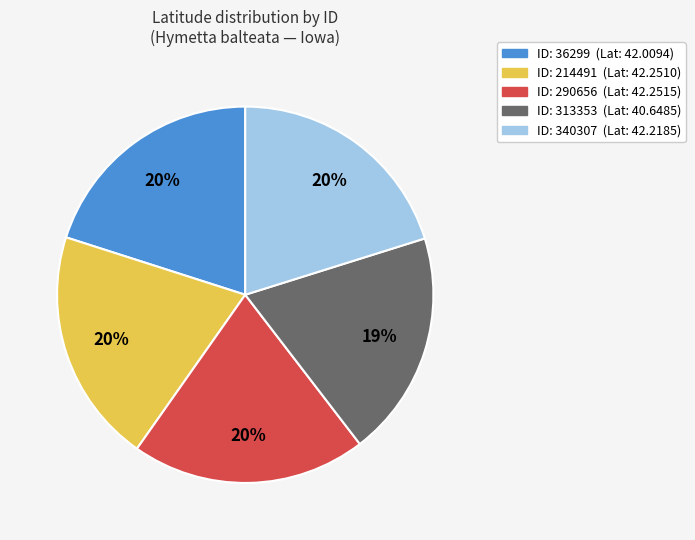

Does any single category account for the majority?

No